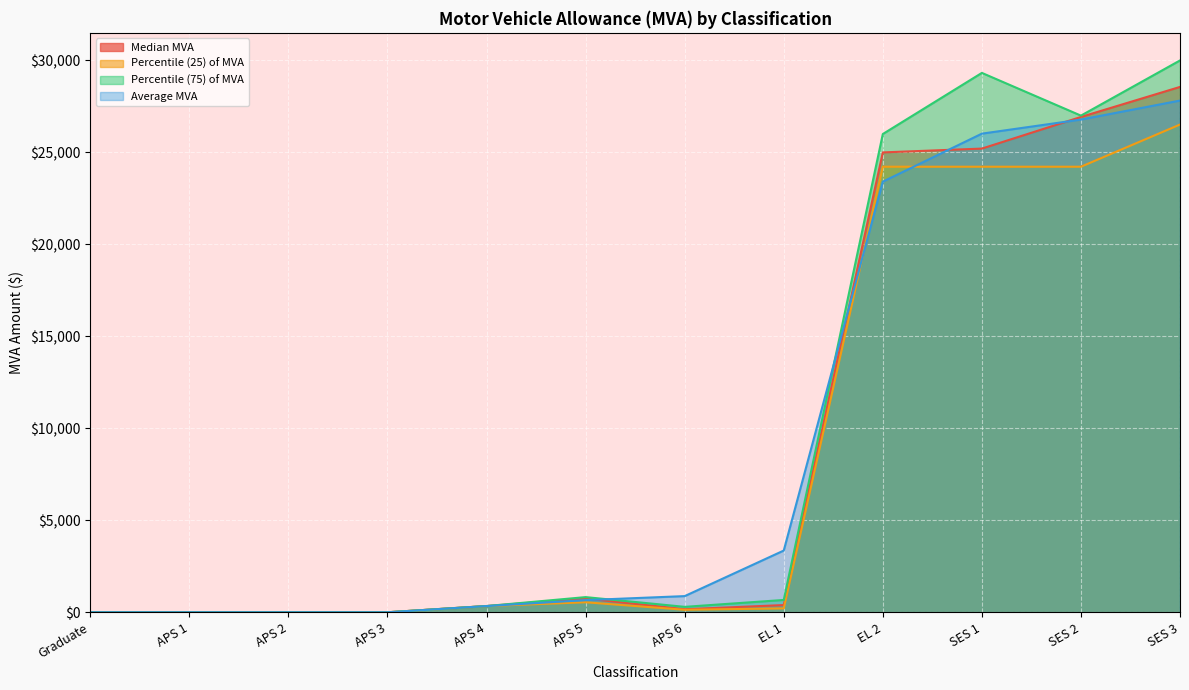

Which category has the lowest value in the Percentile (25) of MVA series?

Graduate